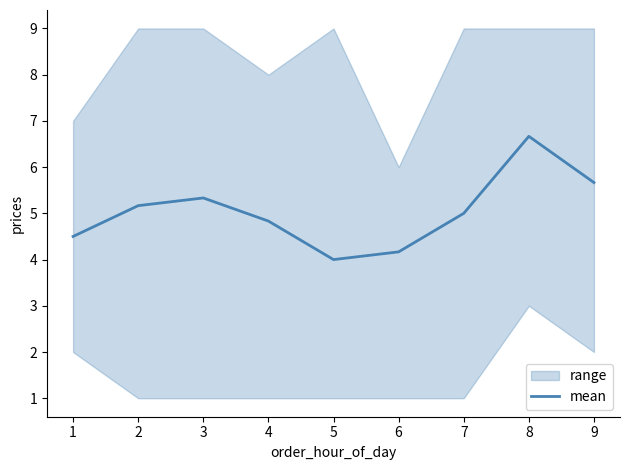

What is the minimum value for mean?

4.0